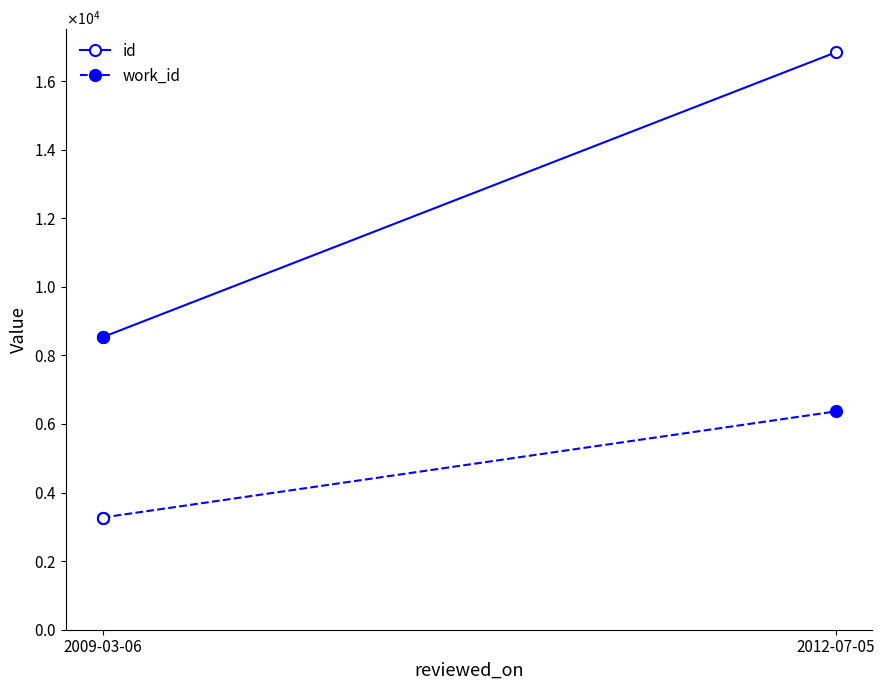

The value of id at 2012-07-05 is 6913. True or false?

False